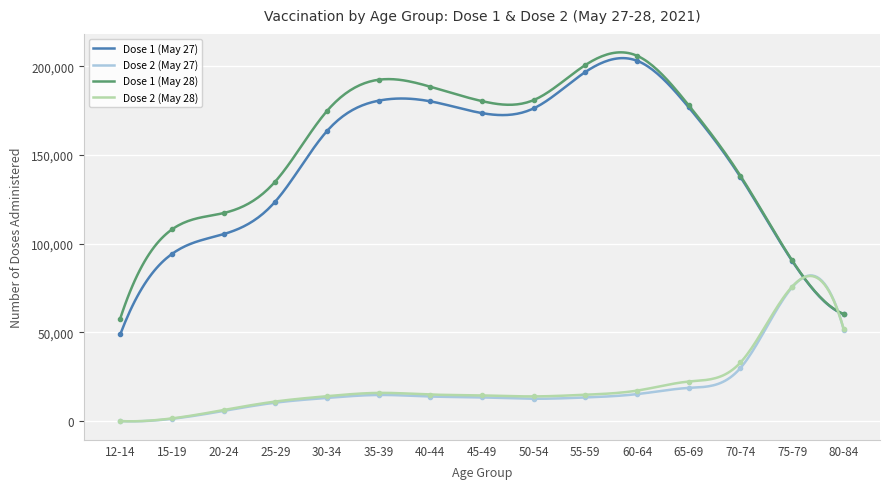

Reading left to right, extract all data points from this chart.

Dose 1 (May 27): 12-14=48891	15-19=94259	20-24=105439	25-29=123809	30-34=163541	35-39=180681	40-44=180312	45-49=173668	50-54=176346	55-59=196859	60-64=203173	65-69=176883	70-74=137636	75-79=90334	80-84=60261
Dose 2 (May 27): 12-14=13	15-19=1316	20-24=5772	25-29=10421	30-34=13096	35-39=14755	40-44=13884	45-49=13370	50-54=12624	55-59=13362	60-64=15241	65-69=18744	70-74=29959	75-79=75463	80-84=51438
Dose 1 (May 28): 12-14=57848	15-19=108073	20-24=117326	25-29=135104	30-34=174860	35-39=192482	40-44=188540	45-49=180429	50-54=181015	55-59=200790	60-64=205992	65-69=178040	70-74=138331	75-79=90616	80-84=60438
Dose 2 (May 28): 12-14=32	15-19=1538	20-24=6264	25-29=11057	30-34=14067	35-39=15929	40-44=15017	45-49=14500	50-54=13950	55-59=14896	60-64=17218	65-69=22336	70-74=33066	75-79=75833	80-84=51679